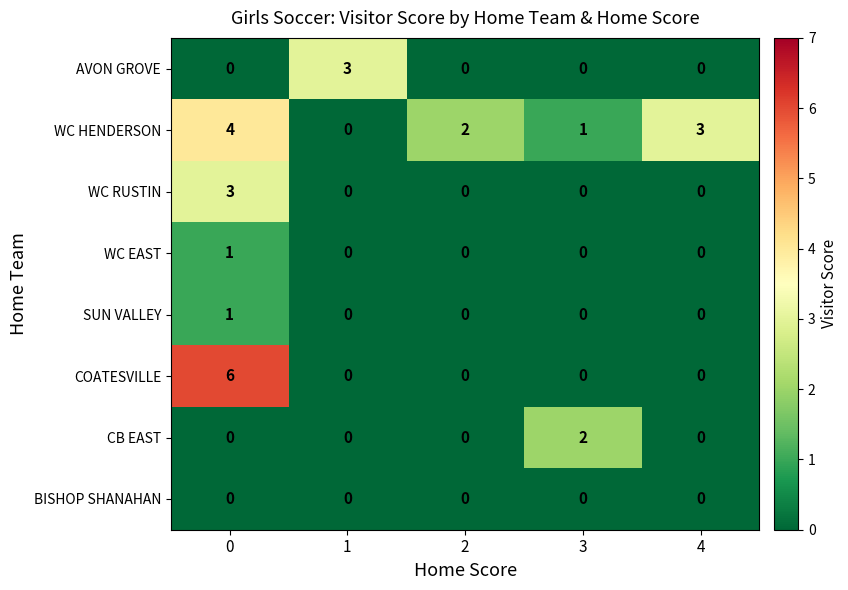

What is the sum of all AVON GROVE values?

3